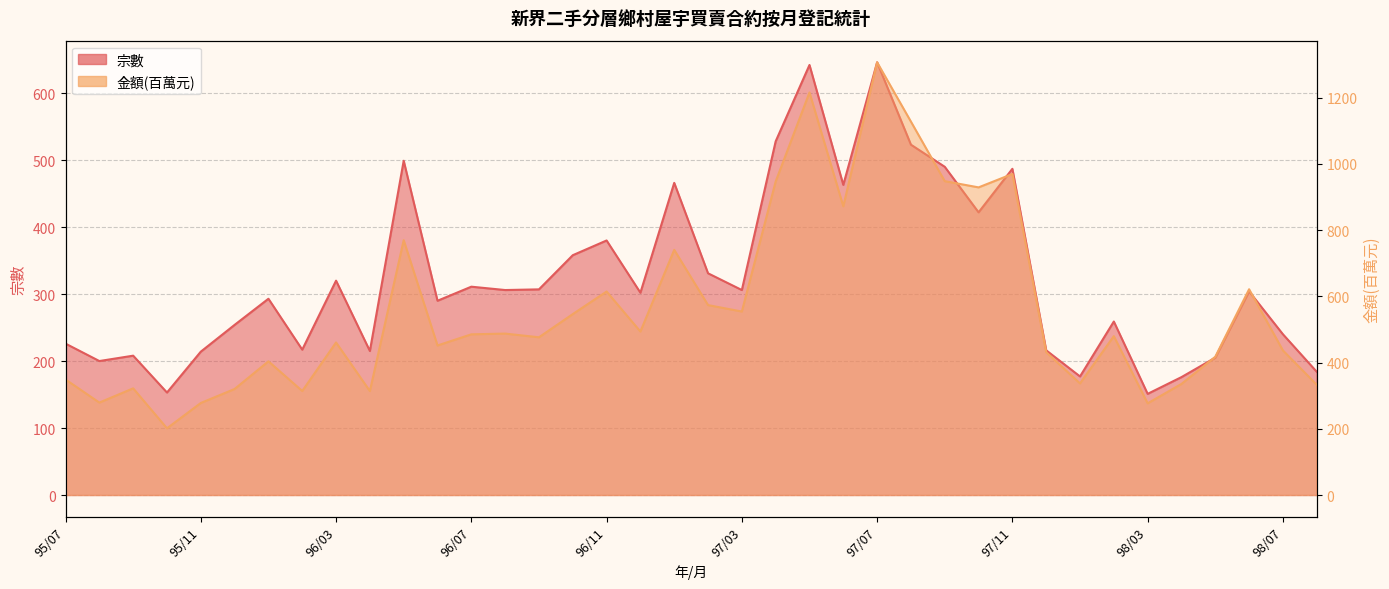

What position from the left is 96/02?

8